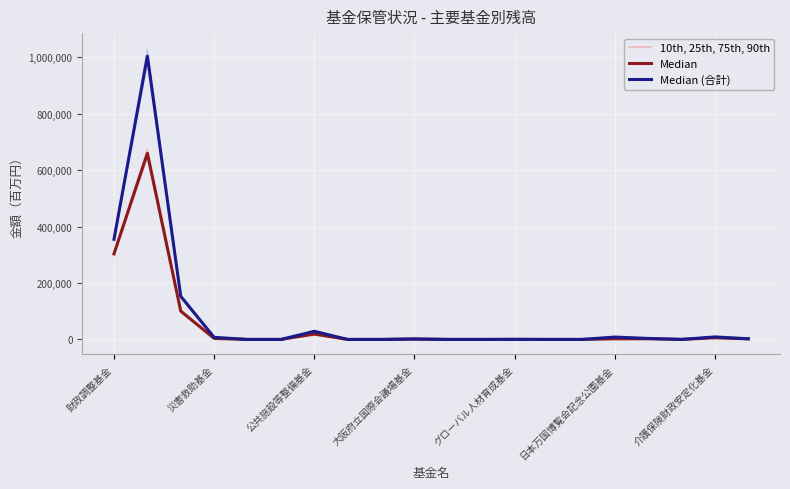

Which category has the lowest value across all series?

日本万国博覧会記念公園基金